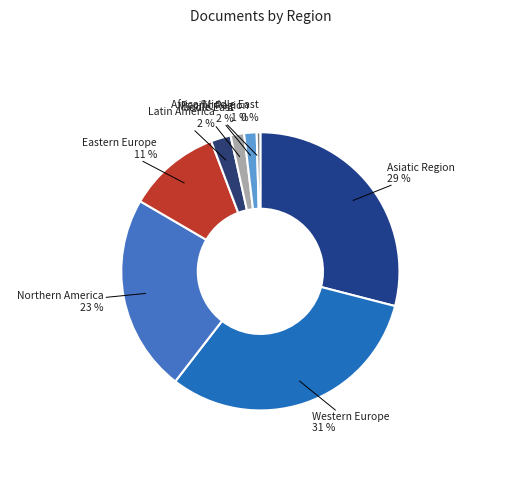

How many slices are in this pie chart?

8